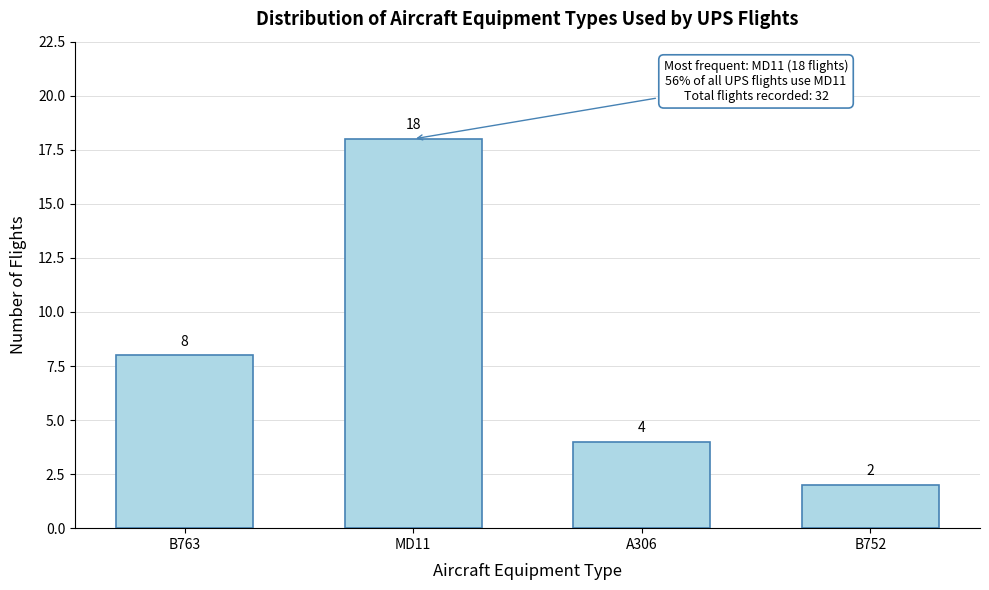

Reading right to left, extract all data points from this chart.

B752=2	A306=4	MD11=18	B763=8